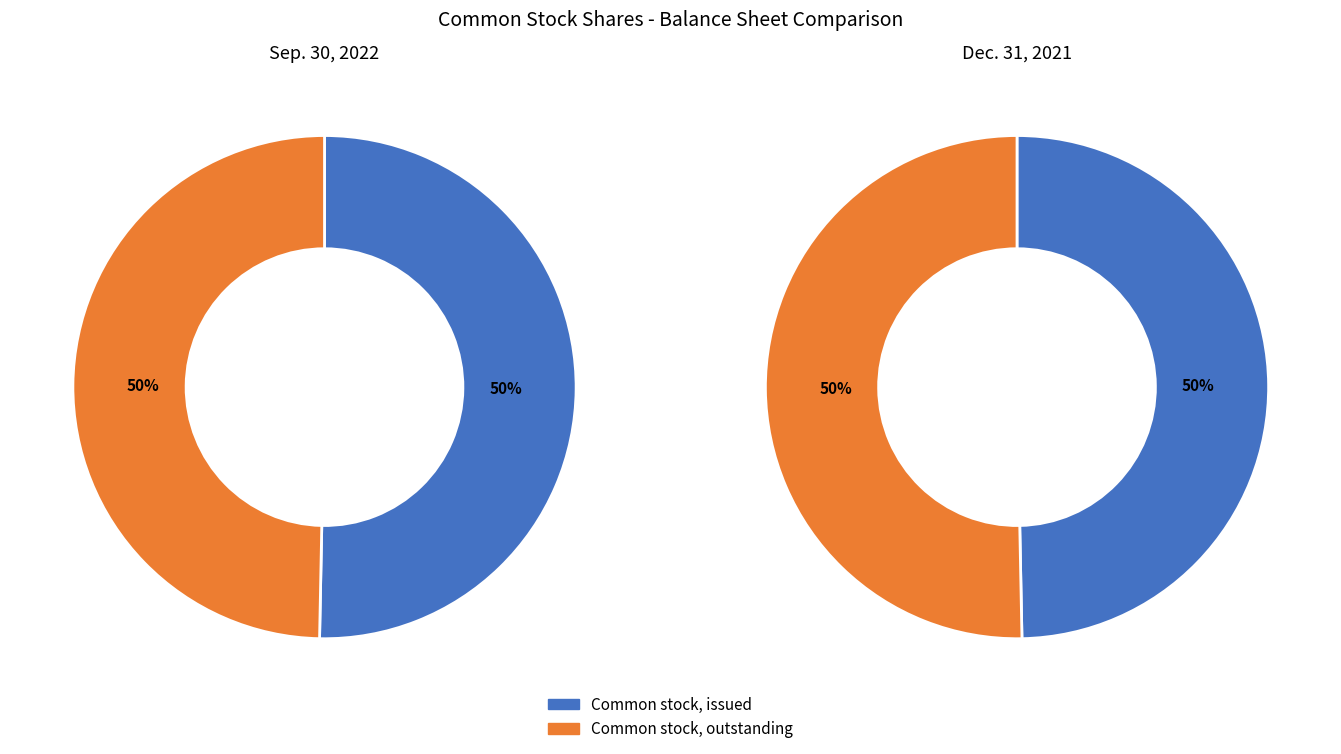

Does Common stock, outstanding account for over 50% of the chart?

No